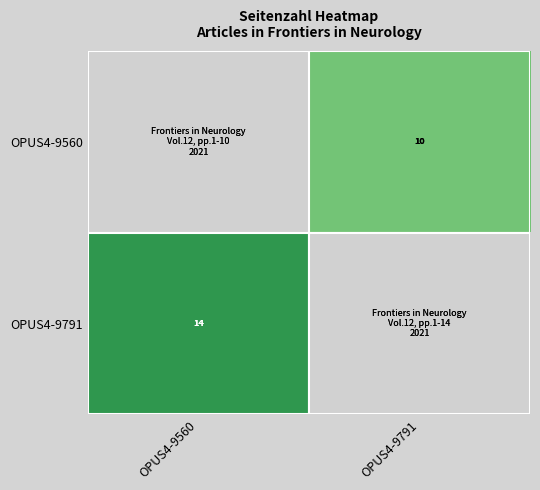

The OPUS4-9560 series shows 10 at OPUS4-9791. True or false?

True